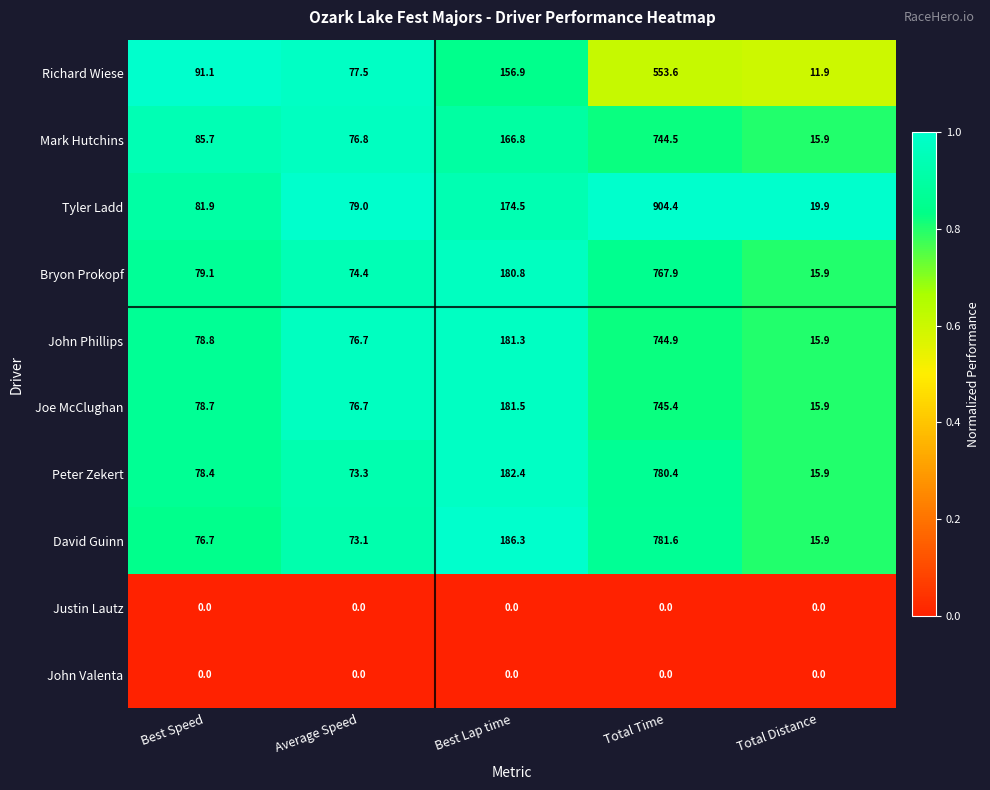

What is the difference between the highest and lowest values at Best Lap time?

186.3